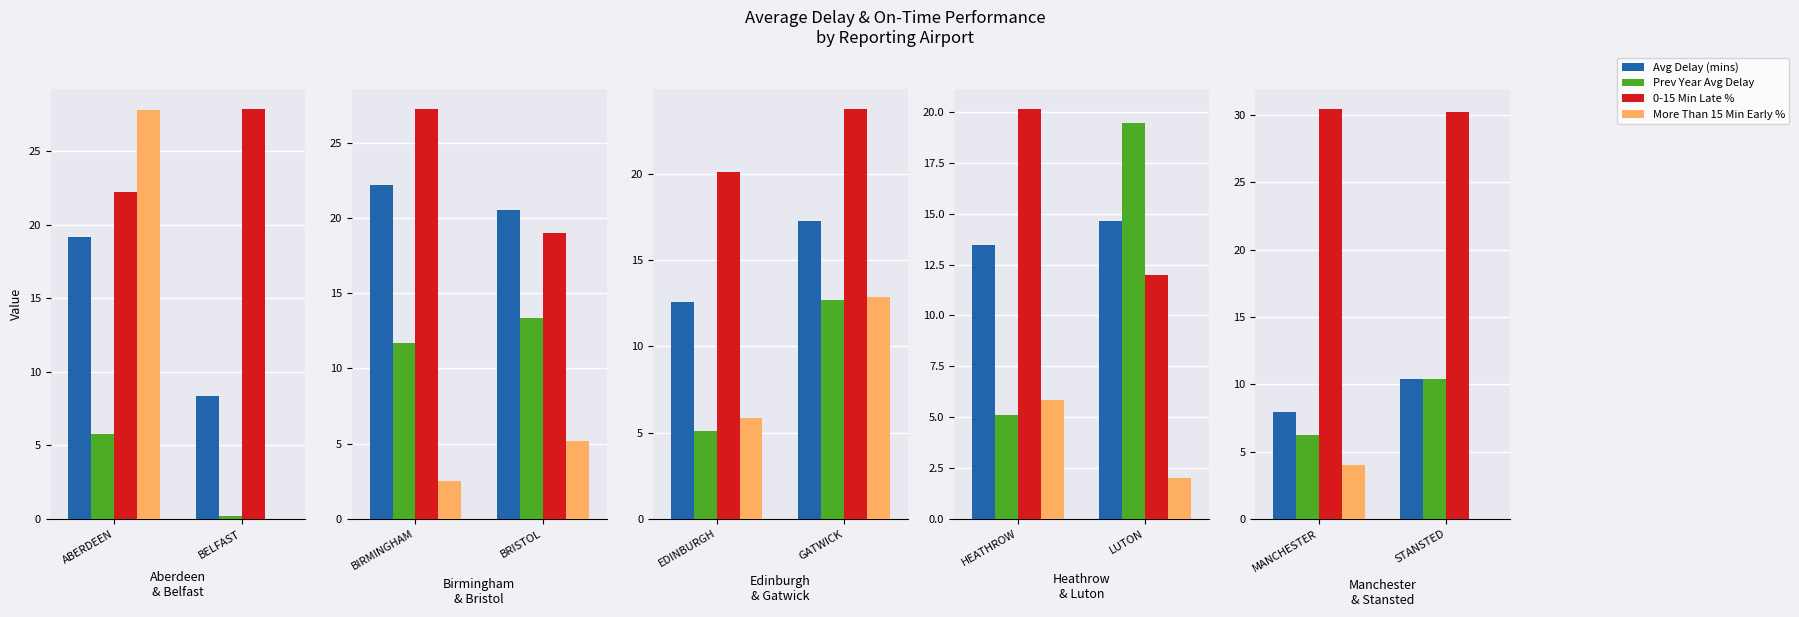

What is the value of the flights_0_to_15_minutes_late_percent bar at the 10th from the left?

30.2